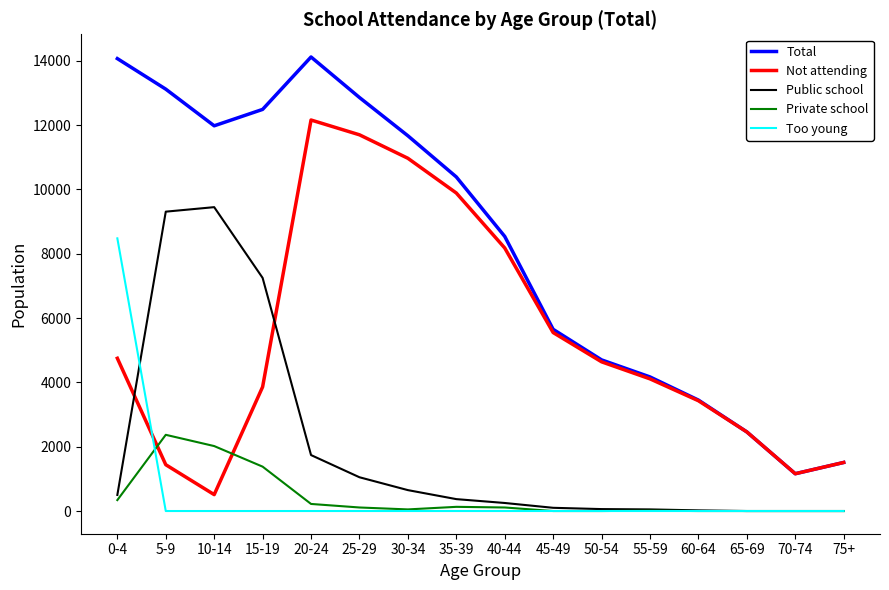

What is the difference between the maximum and minimum values in the Public school series?

9450